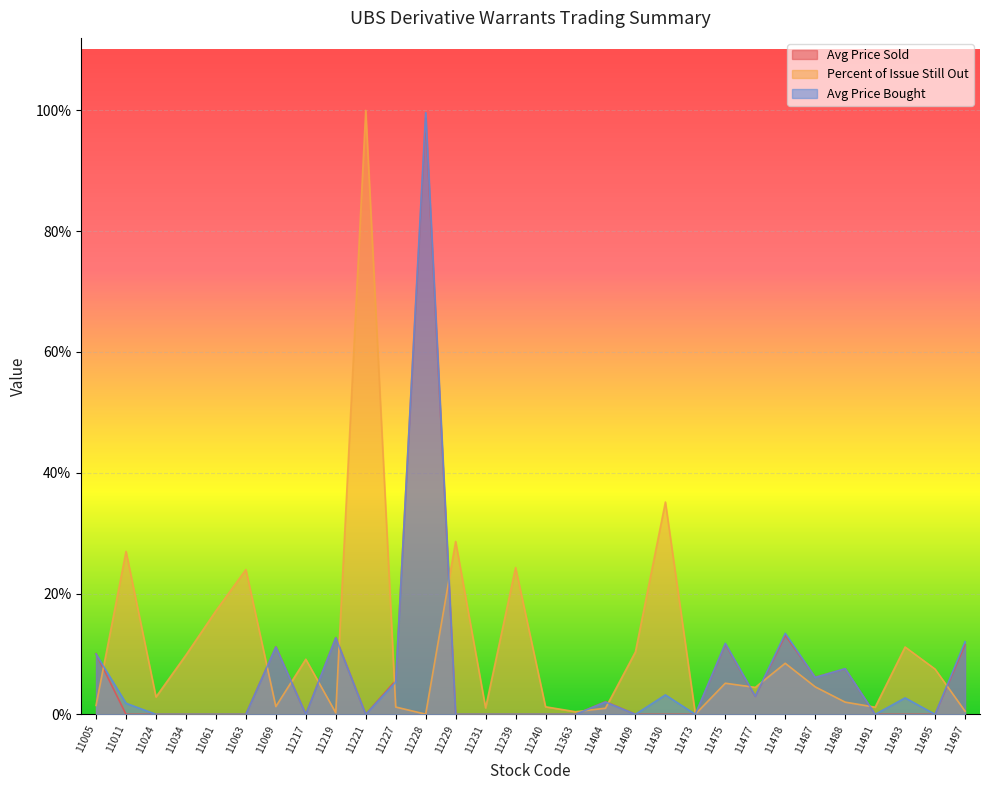

How many lines are shown in the chart?

3